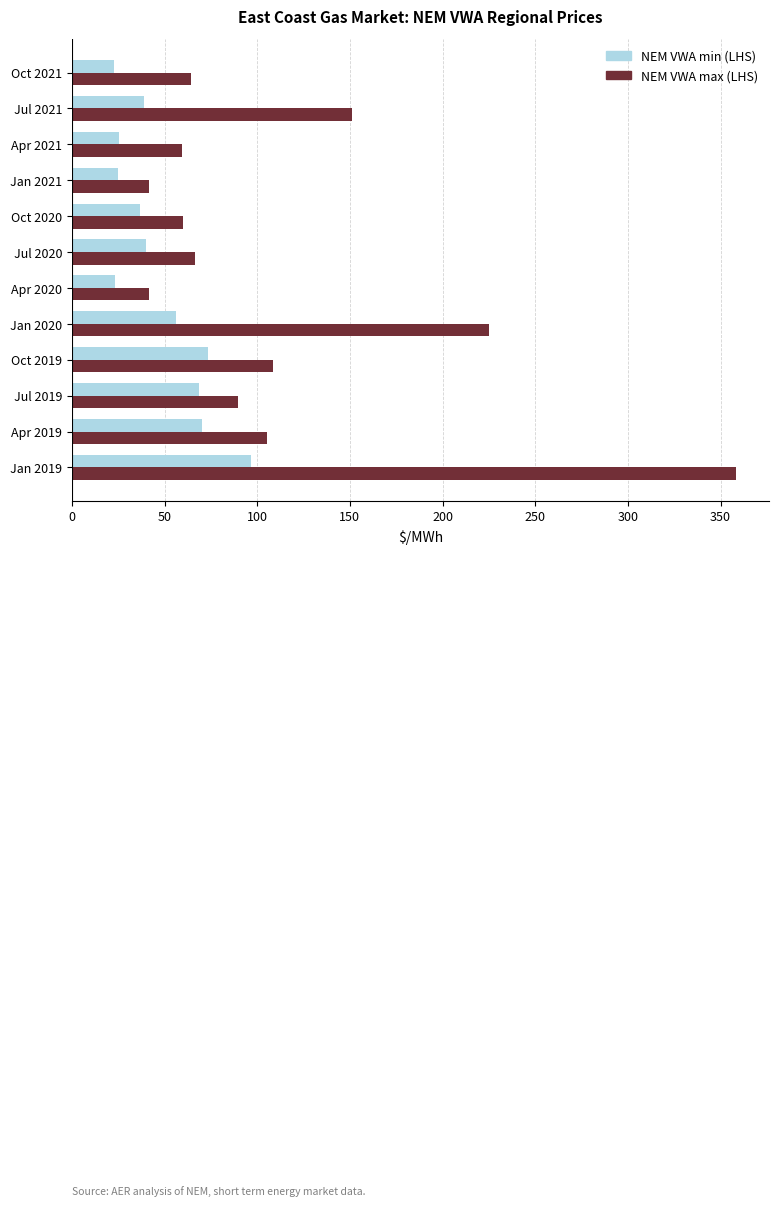

Is it true that NEM VWA min (LHS) equals 26.3 at Jan 2019?

False